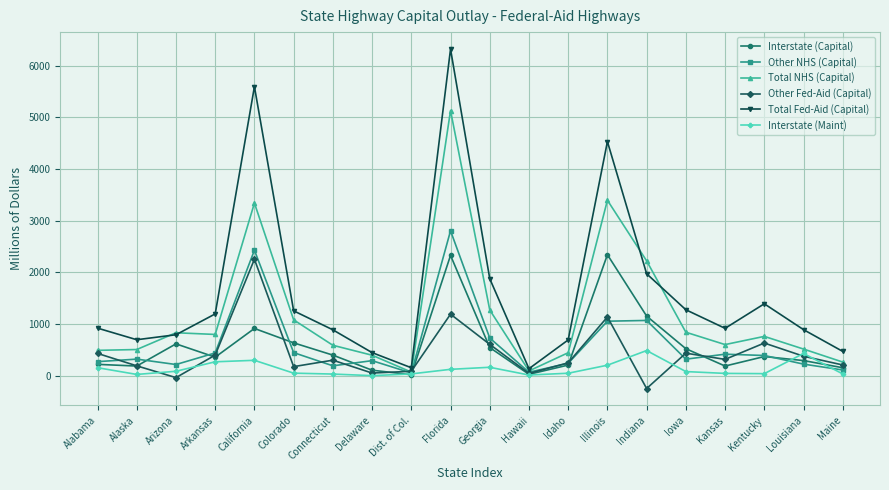

What is the label of the 1st point from the right?

Maine